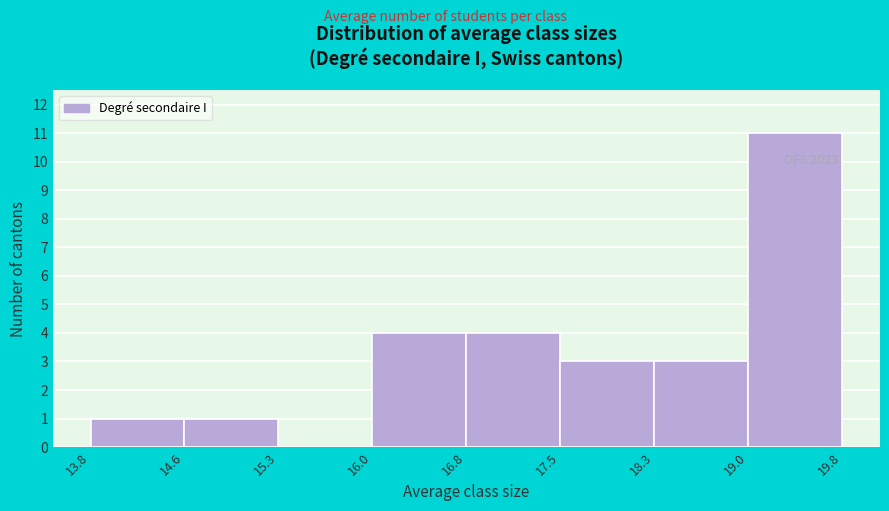

Over which range of the x-axis is the bar tallest?

19.0 to 19.8